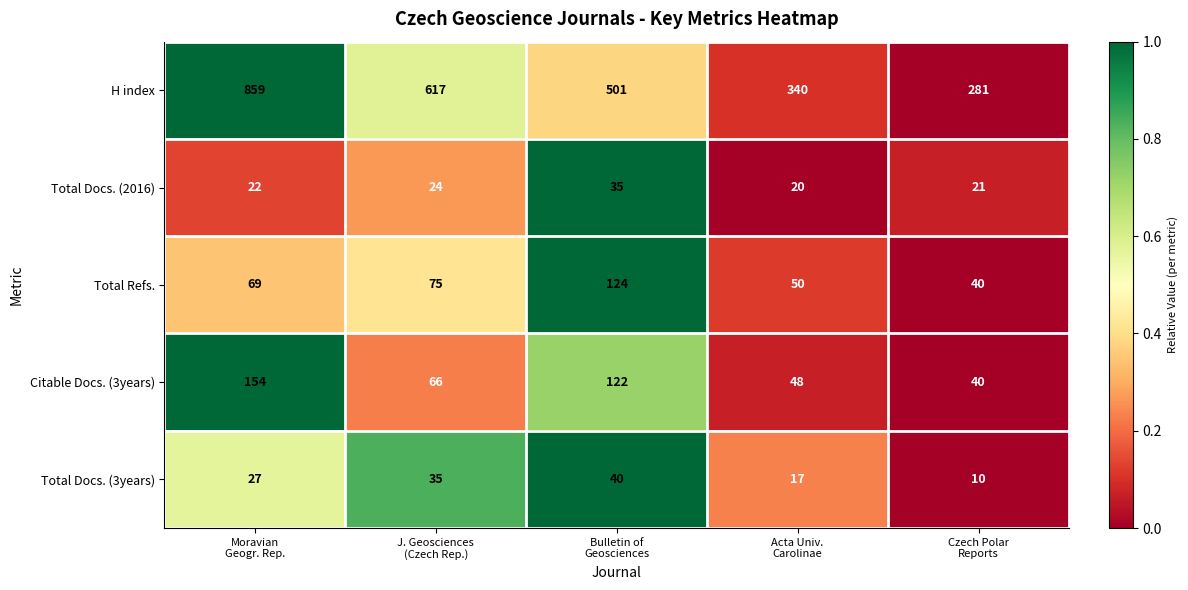

Count the number of categories in the chart.

5